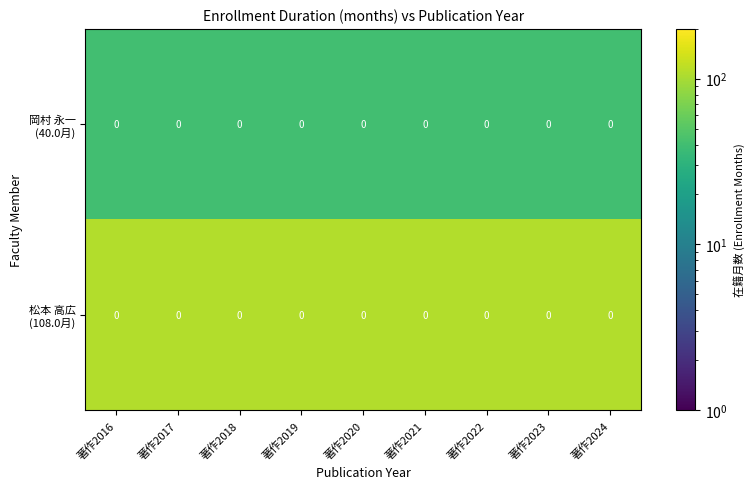

Is the value of 岡村 永一 (40.0月) at 著作2018 greater than the value of 松本 高広 (108.0月) at 著作2021?

No